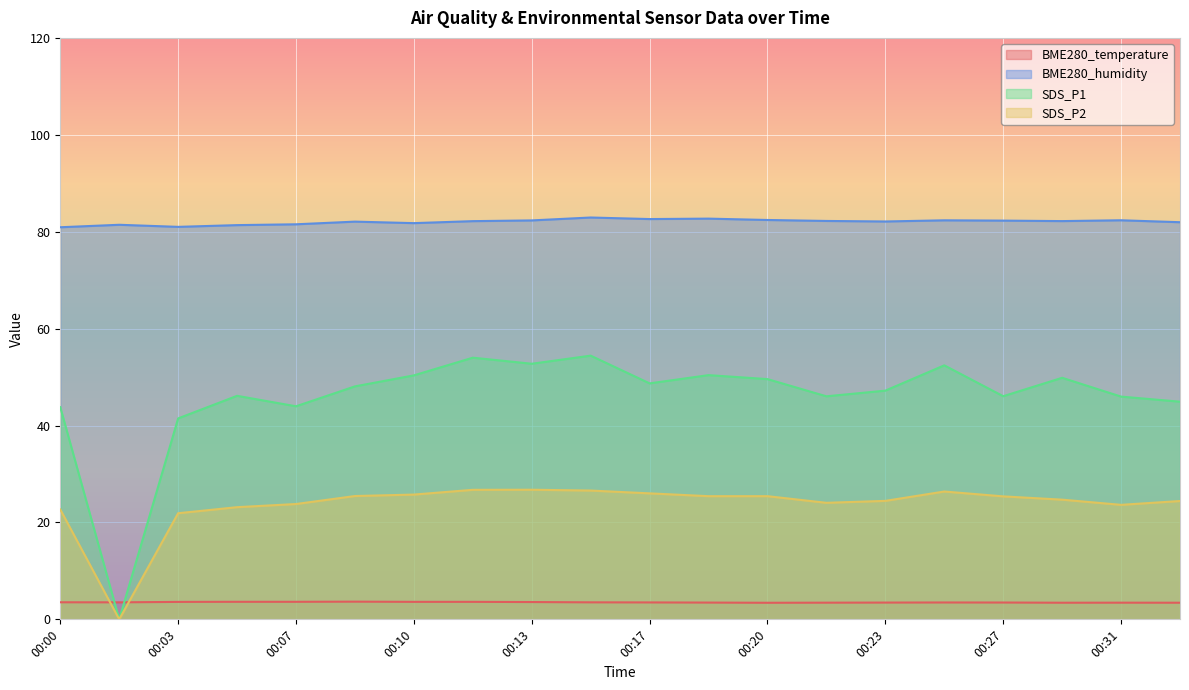

Which series changed the most between 00:02 and 00:08?

SDS_P1